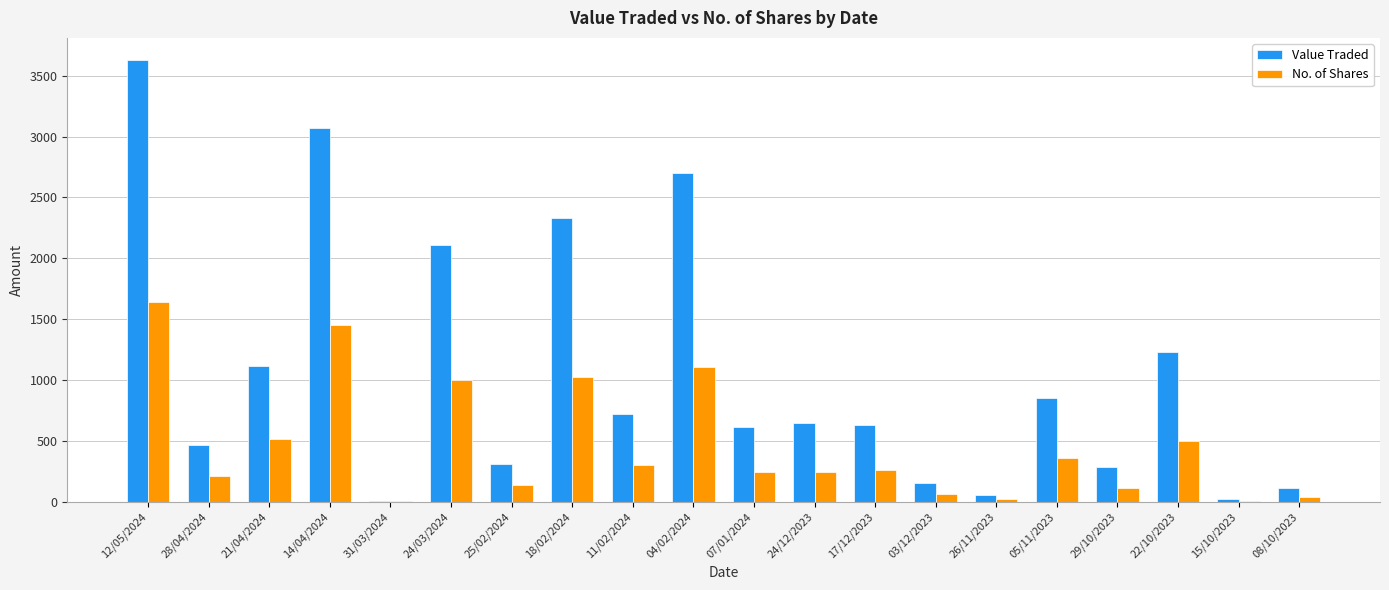

Which series has the largest total across all categories?

Value Traded